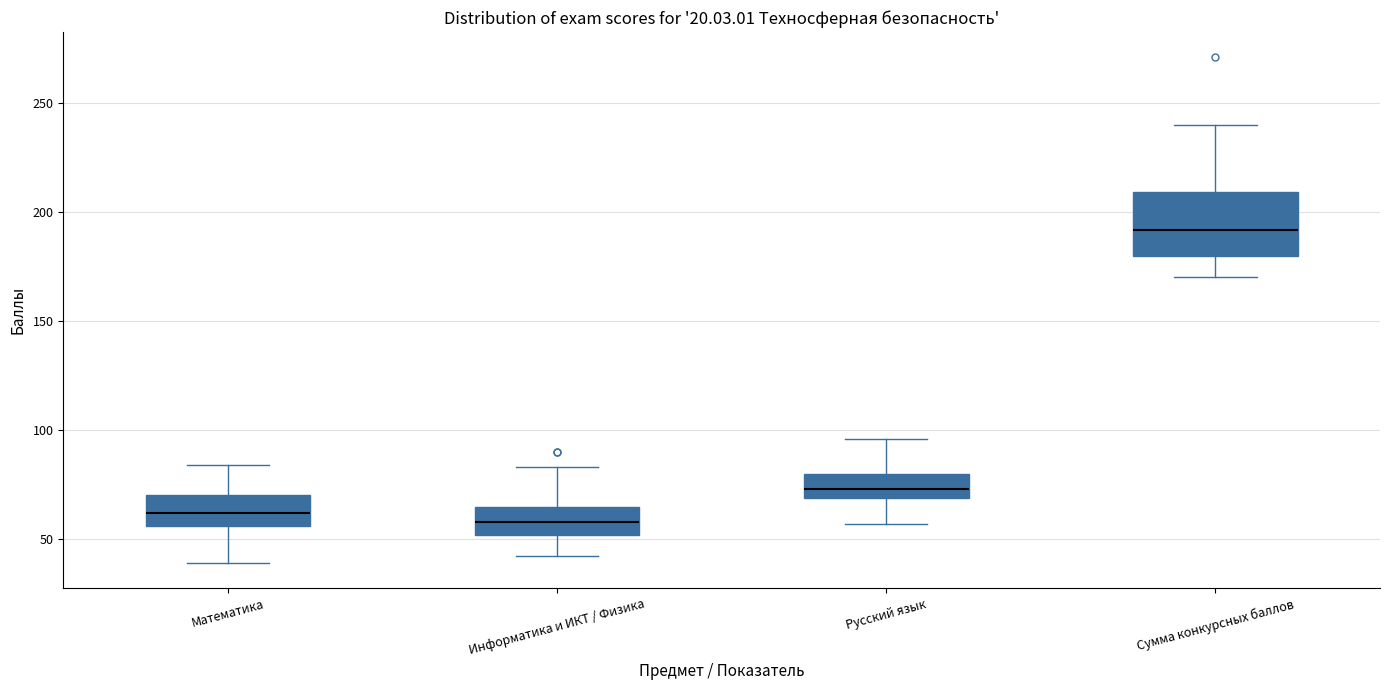

Comparing the boxes themselves (not the whiskers), which one is the tallest?

Сумма конкурсных баллов